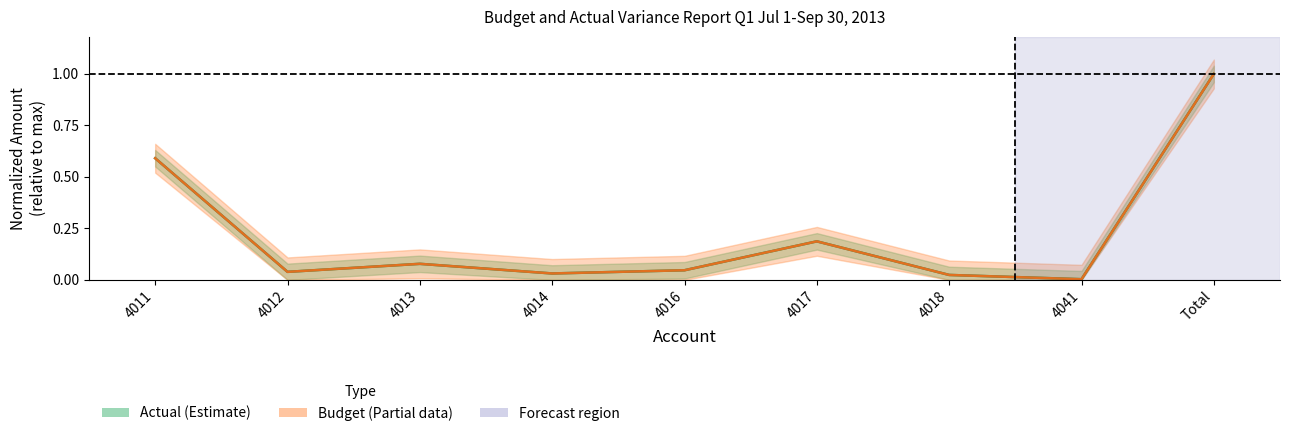

What is the difference between the second highest and minimum values in the Actual series?

0.6